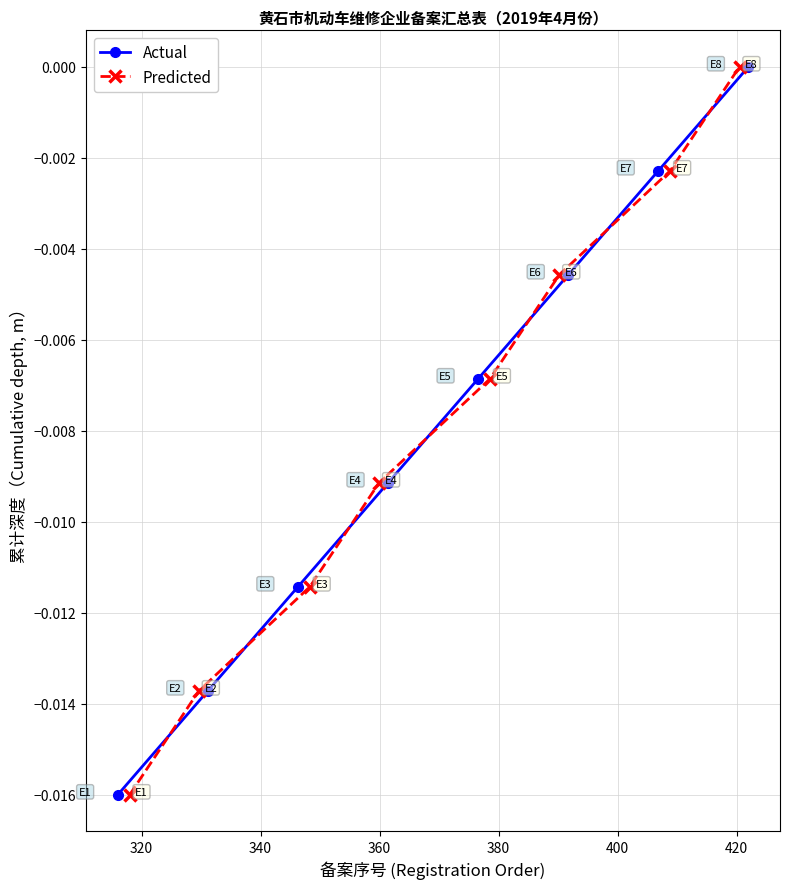

True or false: Predicted has more than 2 interior local peaks.

False